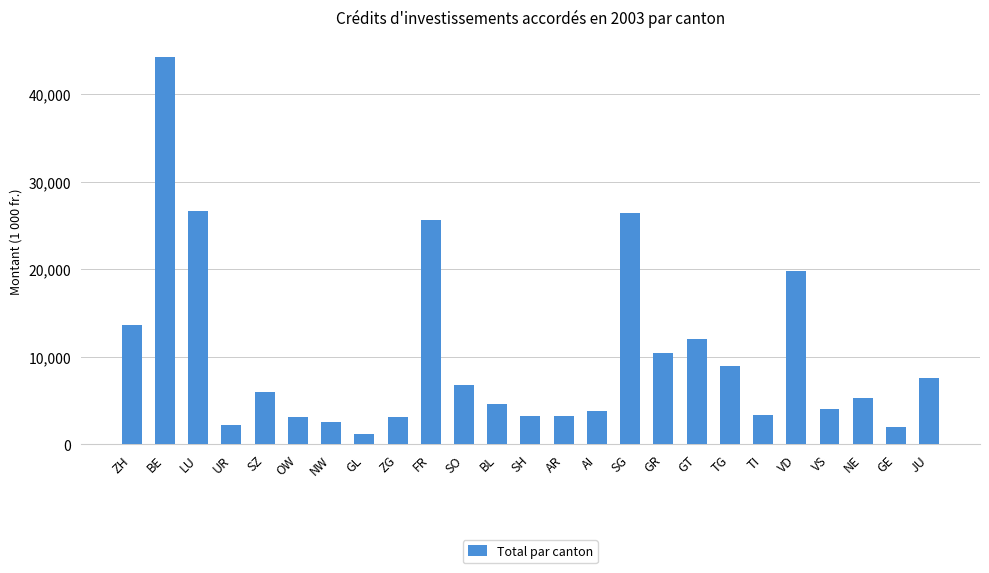

What is the difference between the second highest and second lowest values?

24694.1